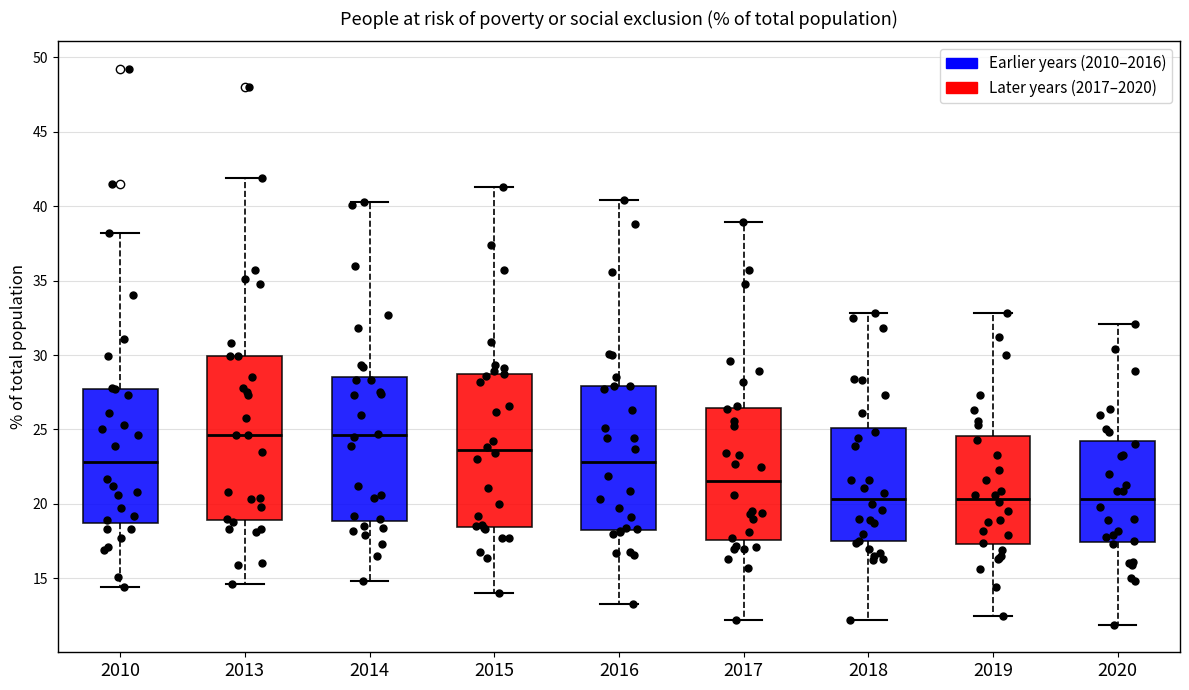

Reading left to right, read every box against the y-axis: the position of its median line, the range the box covers, and the ends of its whiskers. The values are not printed on the chart, so give them approximately, as read against the axis.

2010: median 23.0, box 19.0 to 27.5, whiskers 14.5 to 38.0
2013: median 24.5, box 19.0 to 30.0, whiskers 14.5 to 42.0
2014: median 24.5, box 19.0 to 28.5, whiskers 15.0 to 40.5
2015: median 23.5, box 18.5 to 29.0, whiskers 14.0 to 41.5
2016: median 23.0, box 18.5 to 28.0, whiskers 13.5 to 40.5
2017: median 21.5, box 17.5 to 26.5, whiskers 12.0 to 39.0
2018: median 20.5, box 17.5 to 25.0, whiskers 12.0 to 33.0
2019: median 20.5, box 17.5 to 24.5, whiskers 12.5 to 33.0
2020: median 20.5, box 17.5 to 24.0, whiskers 12.0 to 32.0